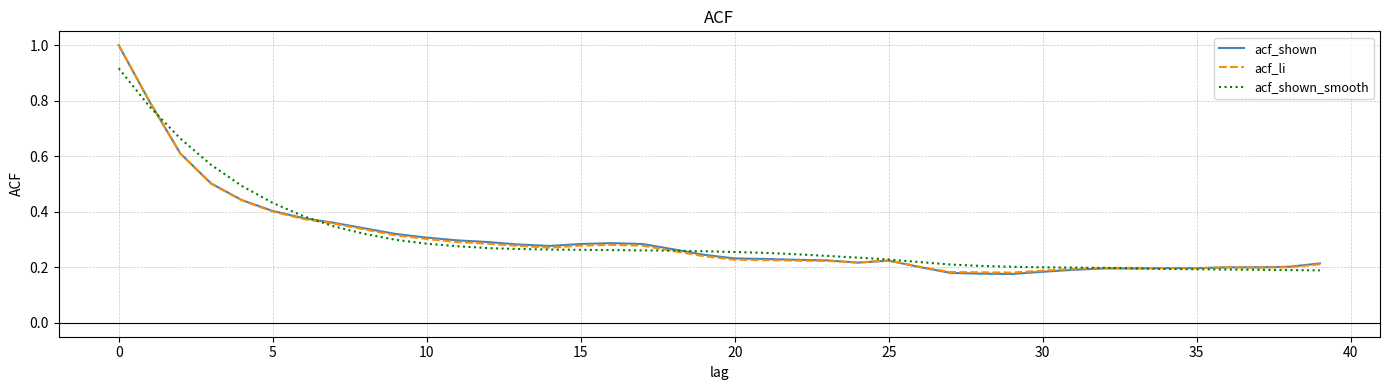

What is the greatest value displayed?

1.0